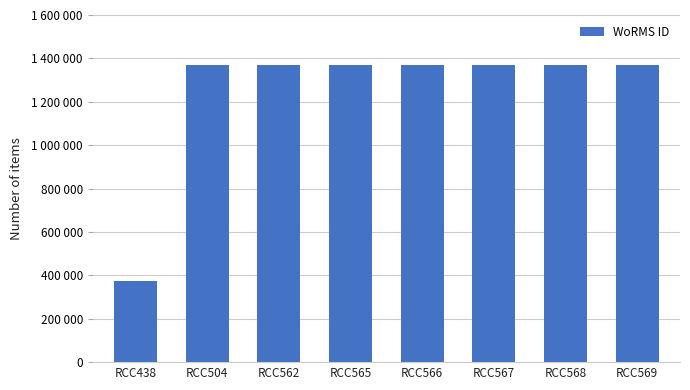

Count the number of data series in this chart.

1